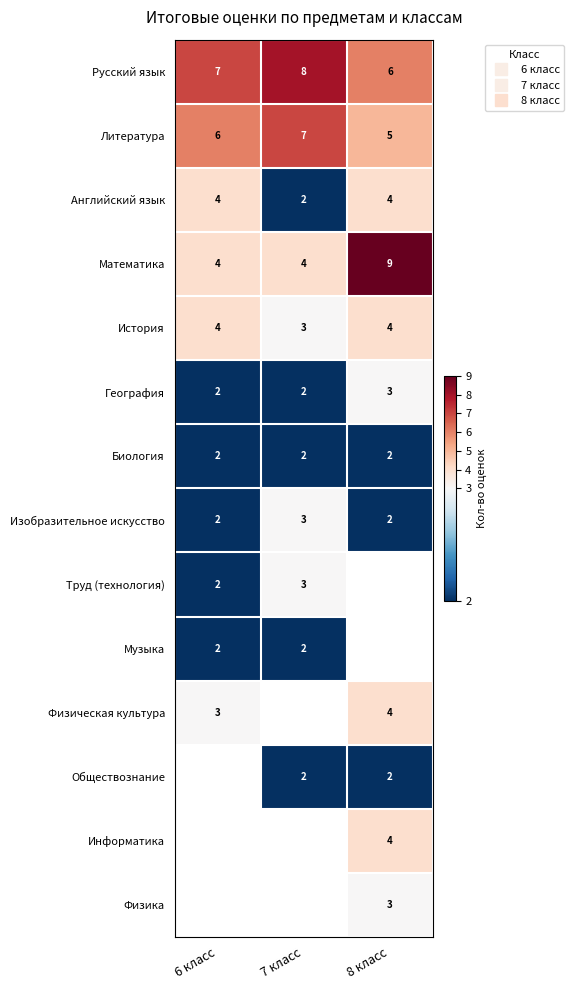

Count the number of data series in this chart.

14